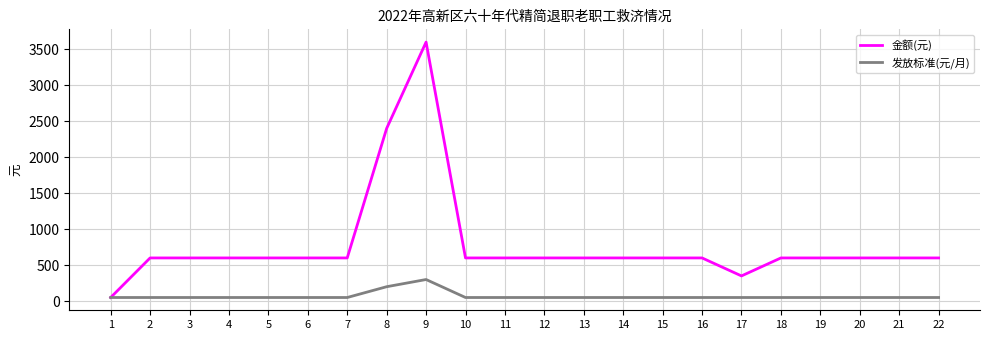

Which series has the widest spread of values?

金额(元)